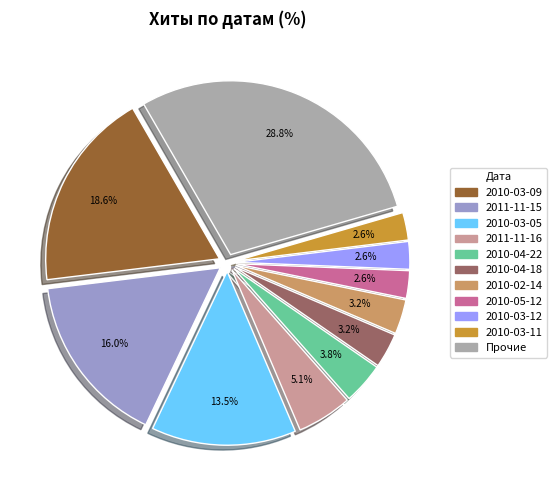

How many segments does this pie chart have?

11